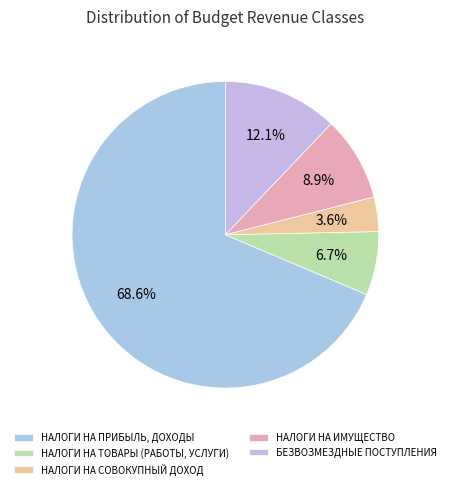

Approximately how many times larger is the value at НАЛОГИ НА ПРИБЫЛЬ, ДОХОДЫ compared to БЕЗВОЗМЕЗДНЫЕ ПОСТУПЛЕНИЯ?

5.7